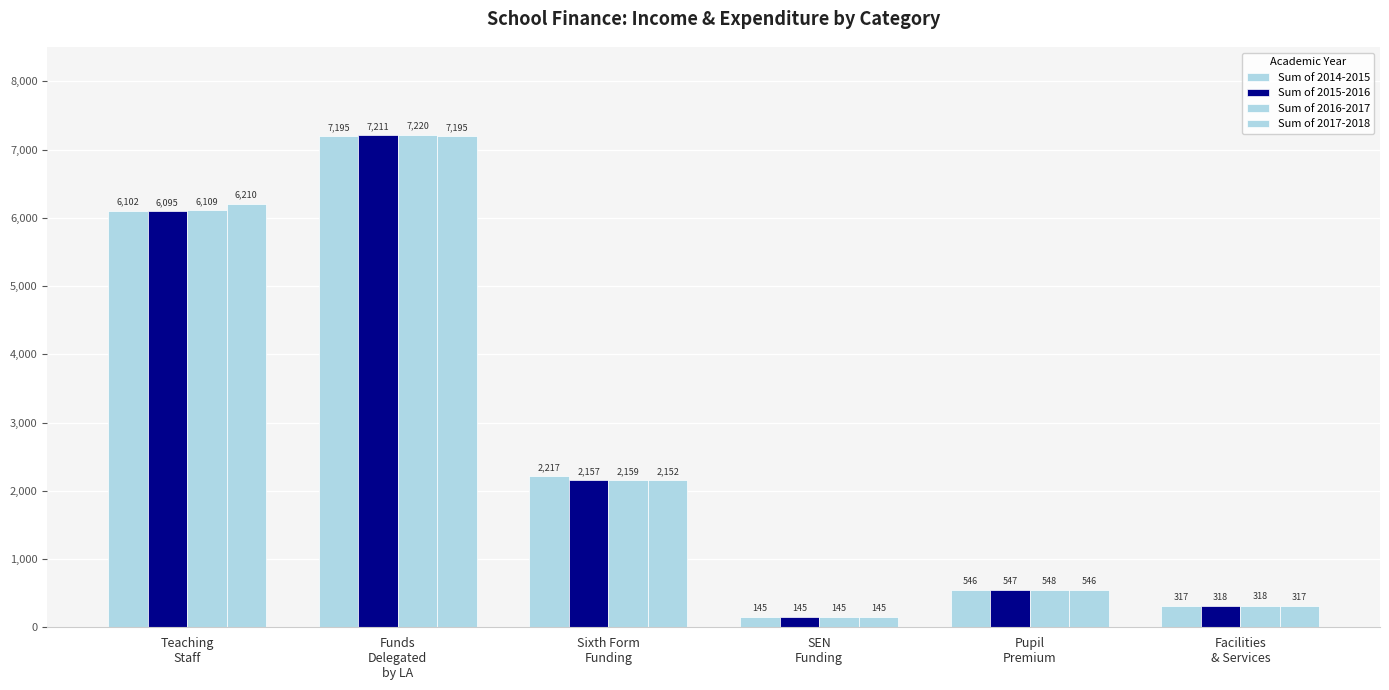

How many distinct data groups are displayed?

4